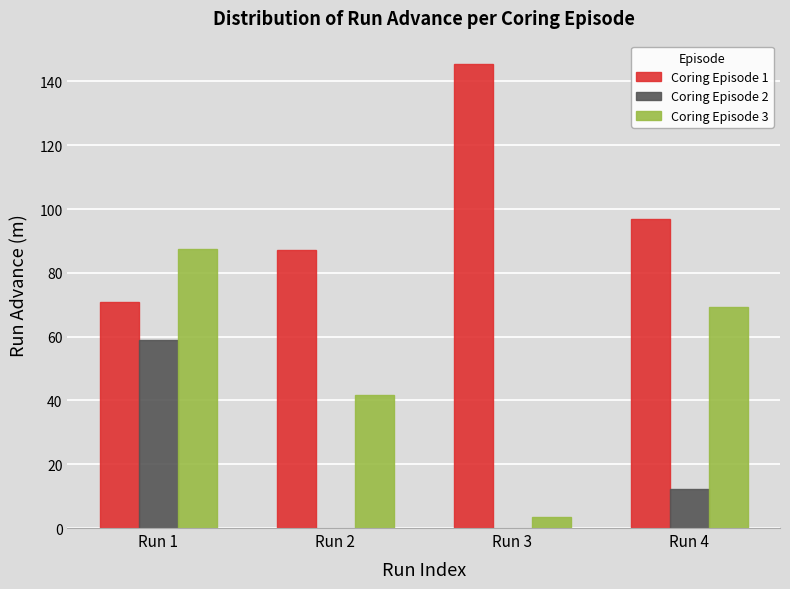

True or false: Coring Episode 3 has a value of 41.8 at Run 2.

True